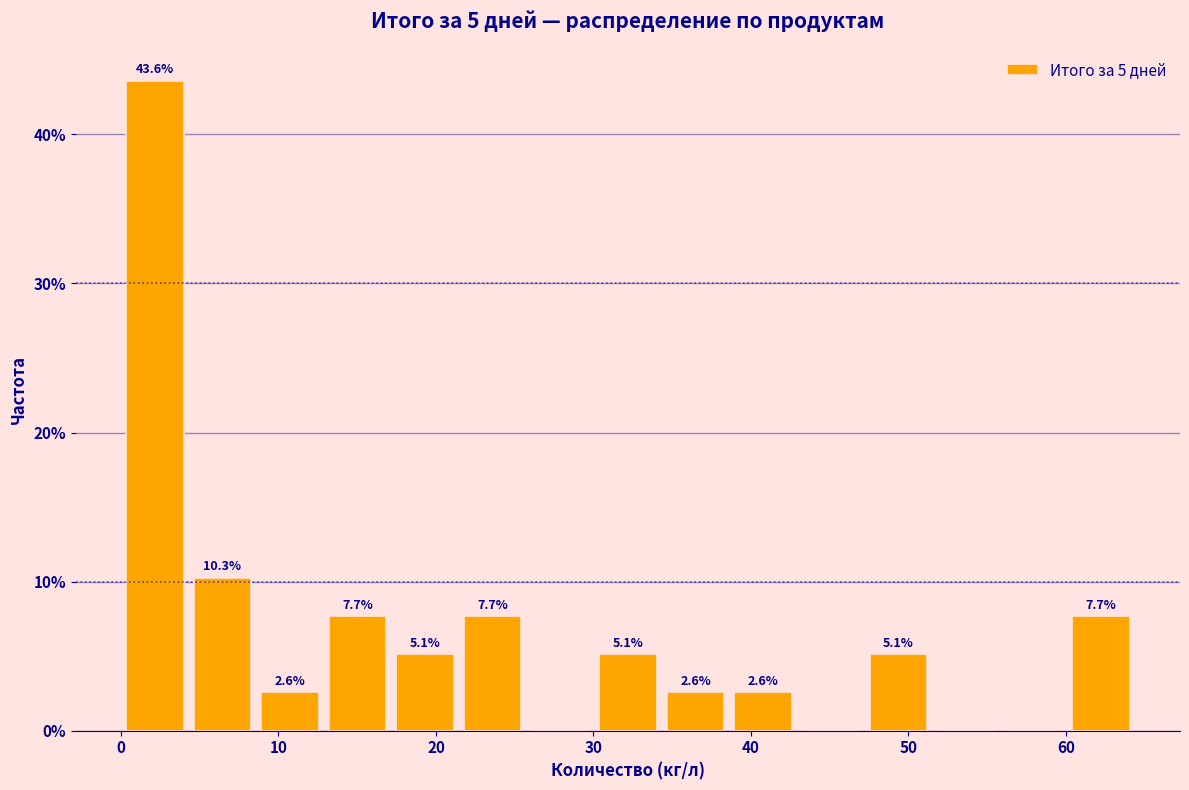

Over which range of the x-axis is the bar tallest?

0 to 4